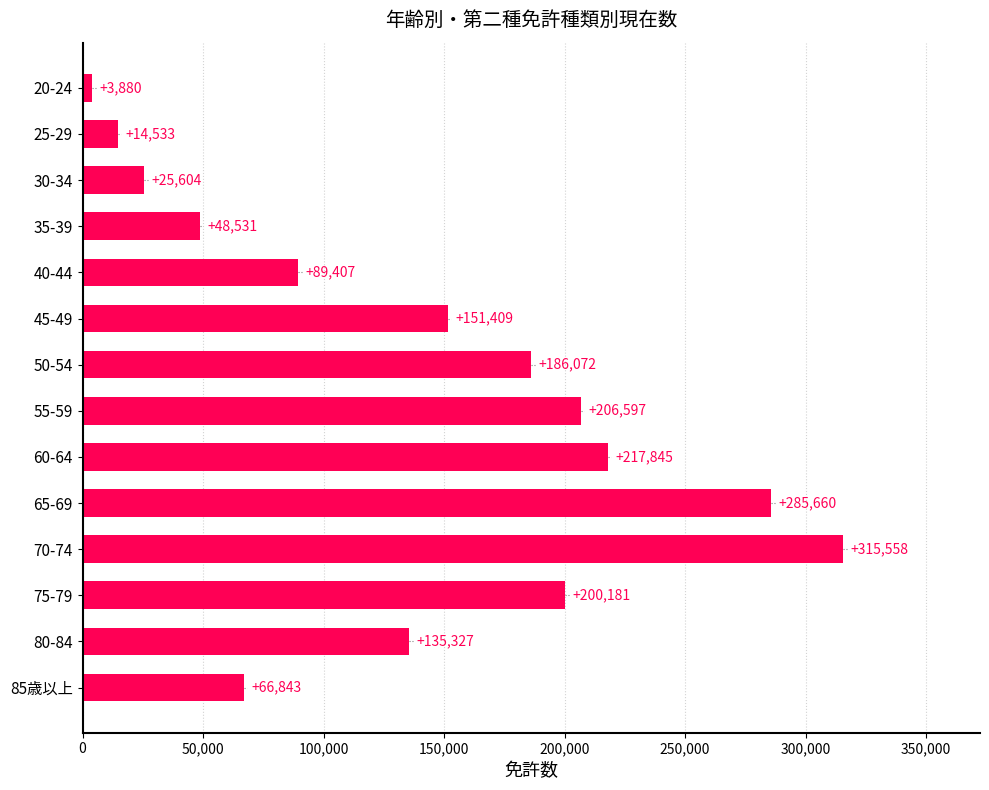

Are the bars horizontal?

Yes